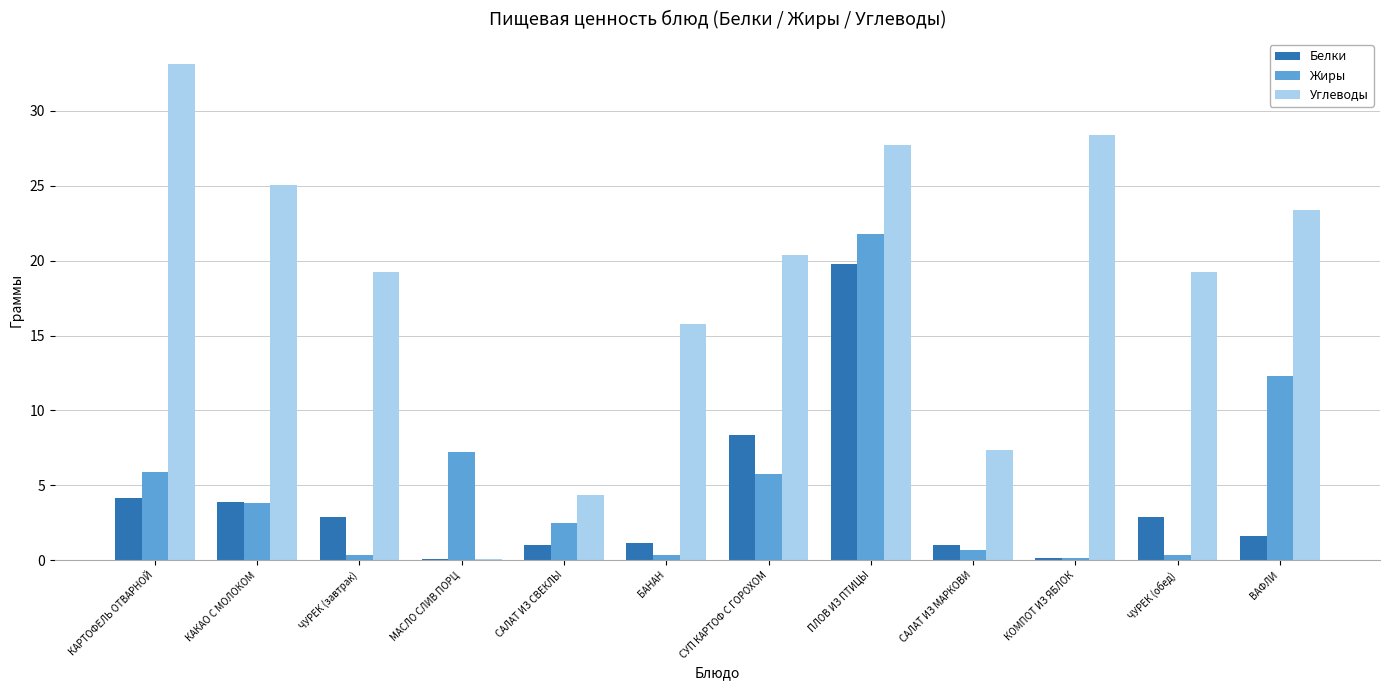

At which category does the chart reach its peak across all series?

КАРТОФЕЛЬ ОТВАРНОЙ